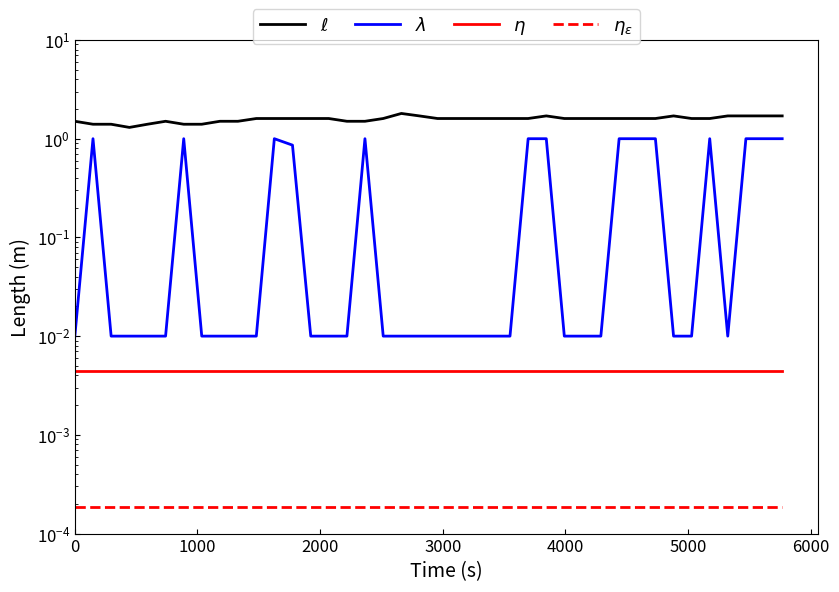

True or false: $\eta$ and $\lambda$ intersect in this chart.

False